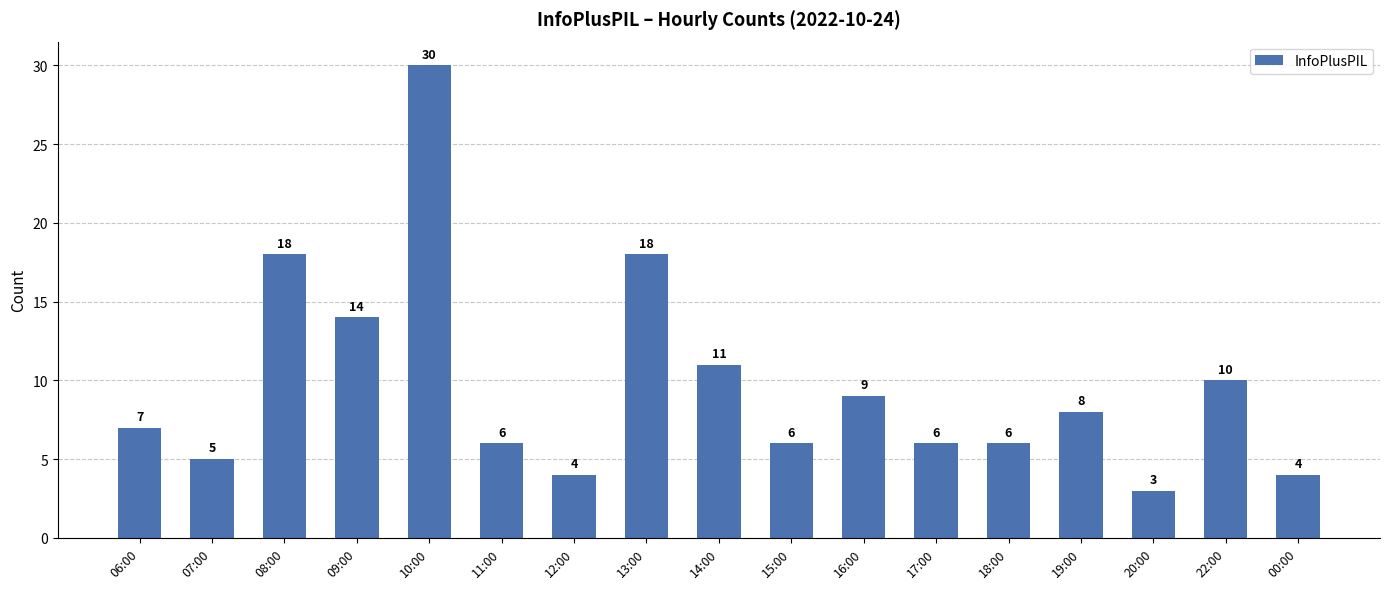

Between 17:00 and 00:00, which is larger?

17:00